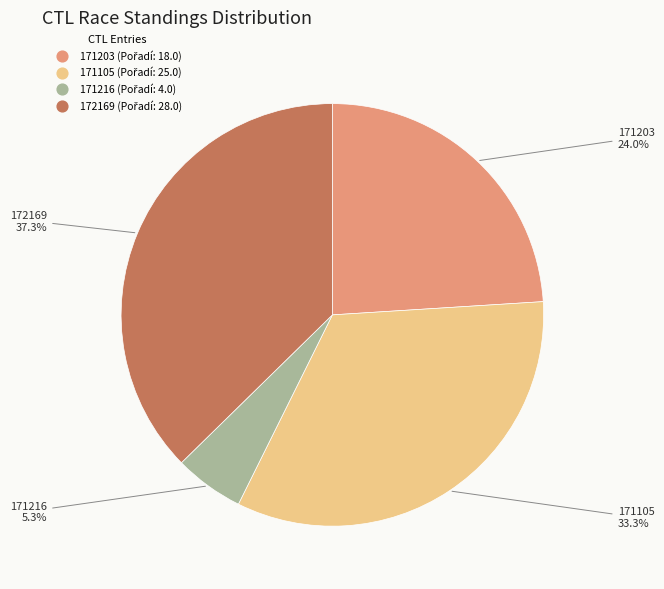

What is the ratio of the value at 171203 to the value at 172169?

0.6